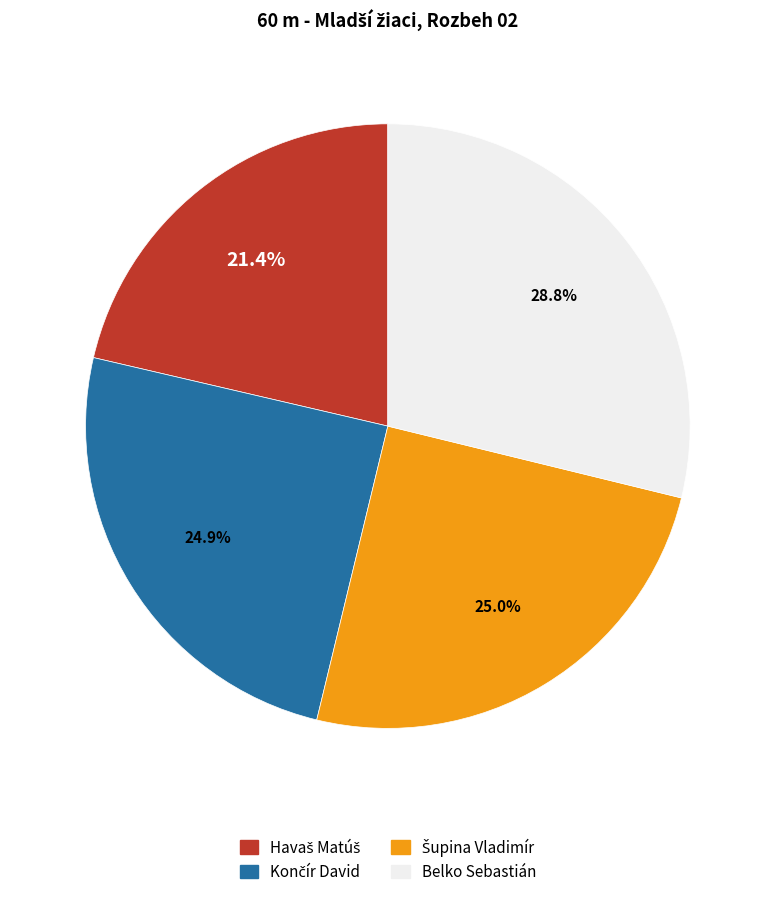

Which category has the biggest portion of the pie?

Belko Sebastián